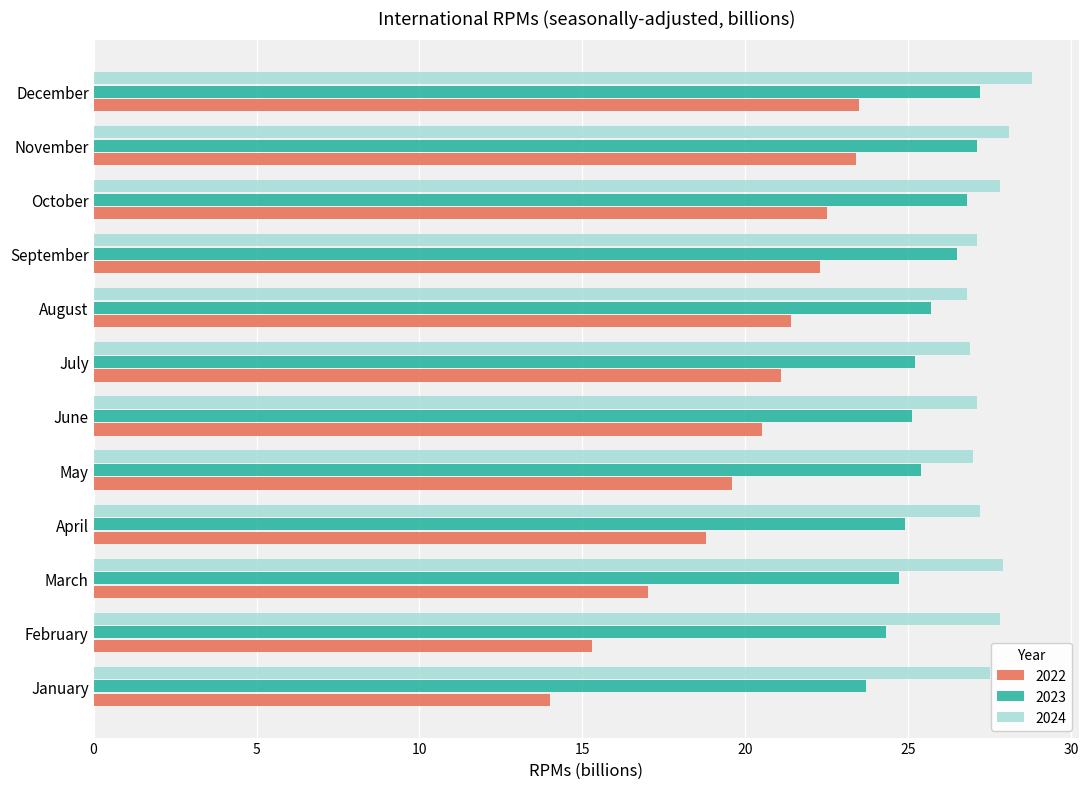

What is the spread (max minus min) of values at May?

7.4